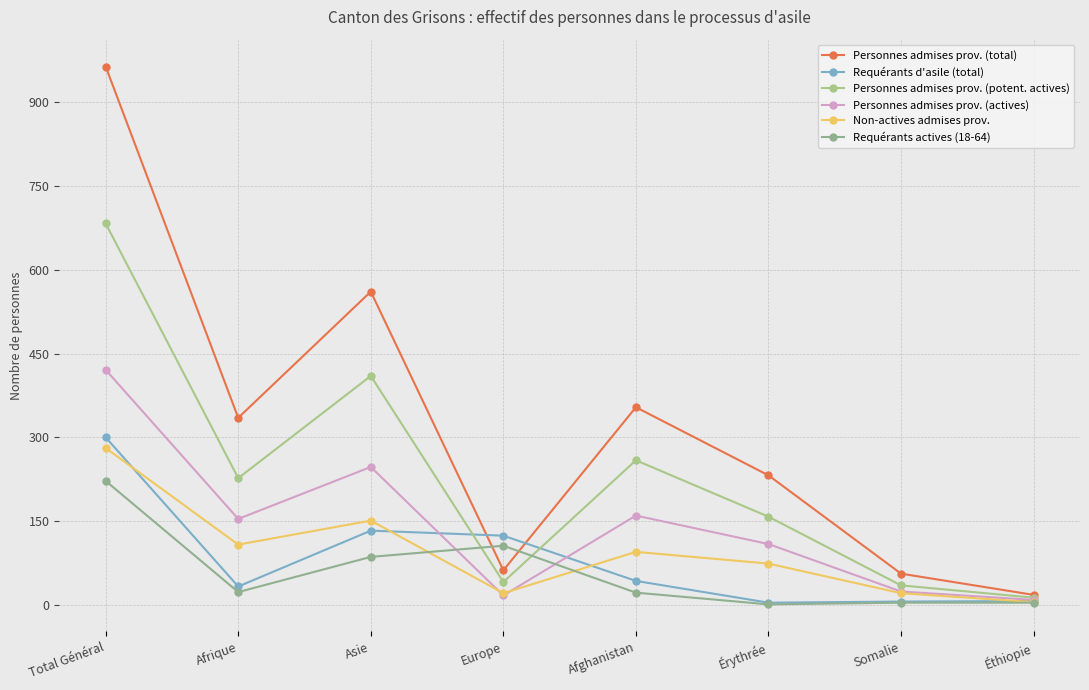

What is the difference between the Requérants actives (18-64) values at Total Général and Éthiopie?

218